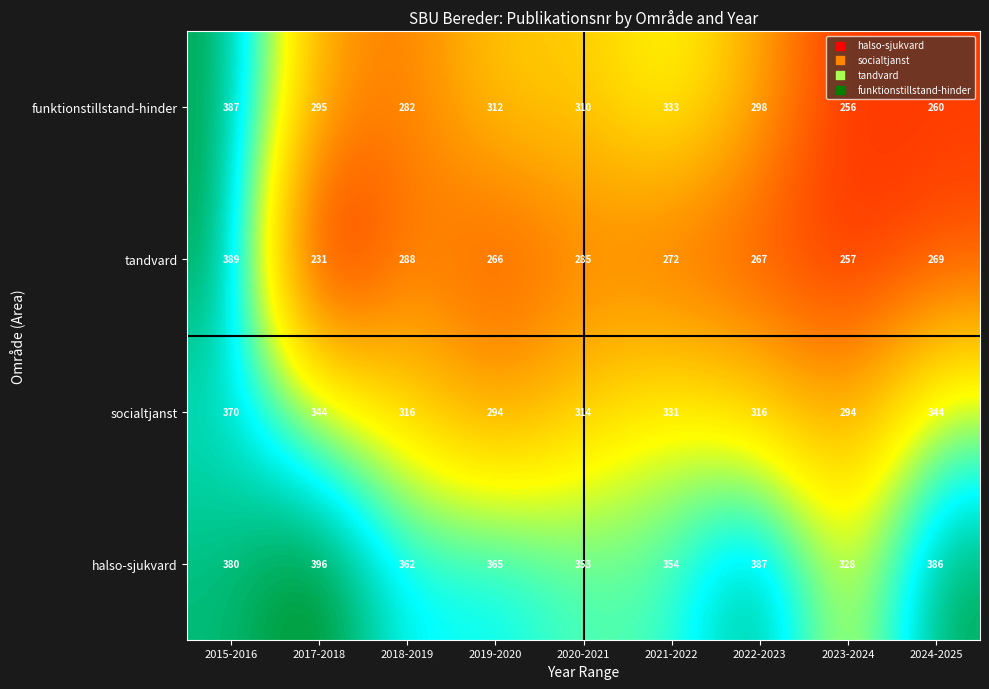

At 2021-2022, list the series in order from largest to smallest.

halso-sjukvard, funktionstillstand-hinder, socialtjanst, tandvard